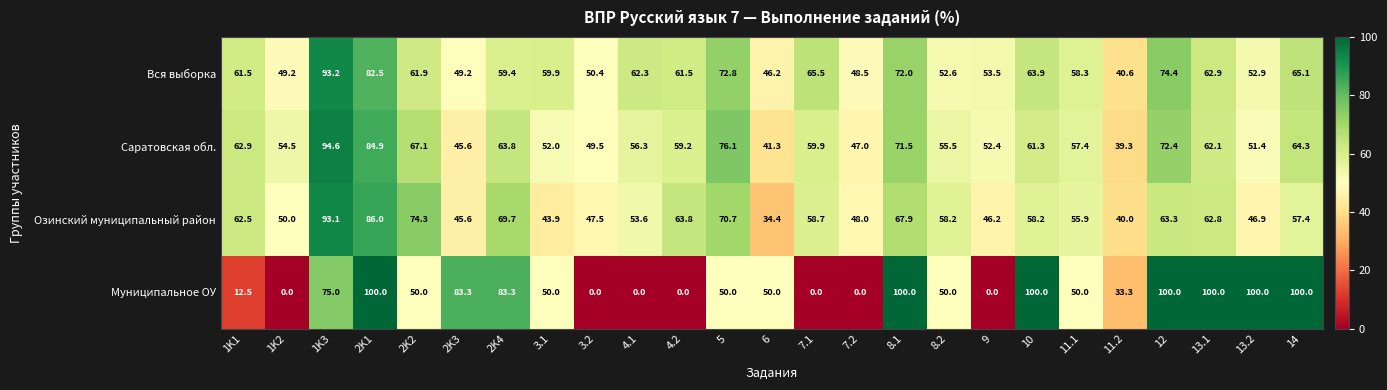

What is the maximum value shown in the chart?

100.0